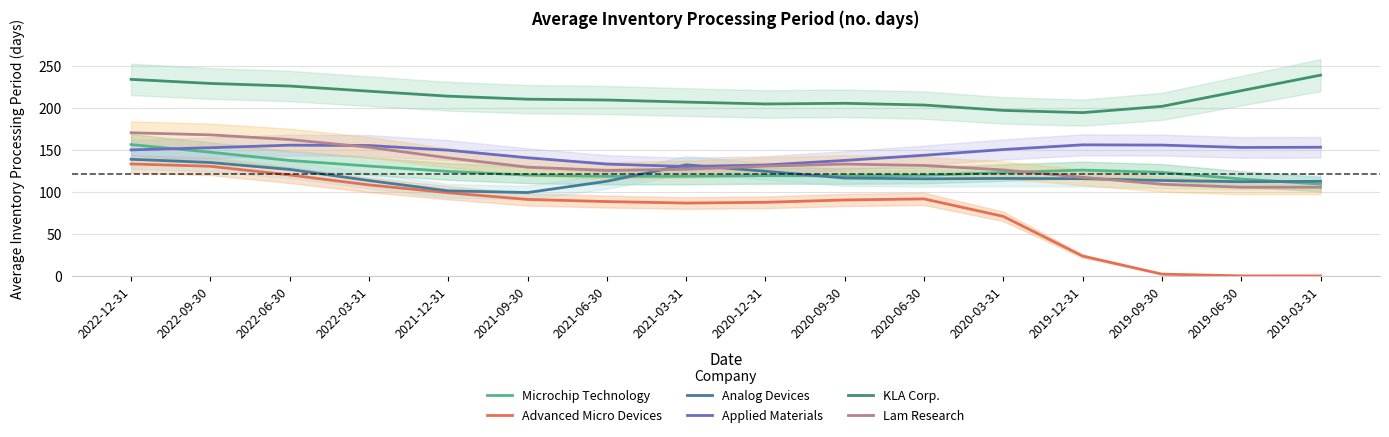

At 2022-06-30, list the series in order from largest to smallest.

KLA Corp., Lam Research, Applied Materials, Microchip Technology, Analog Devices, Advanced Micro Devices